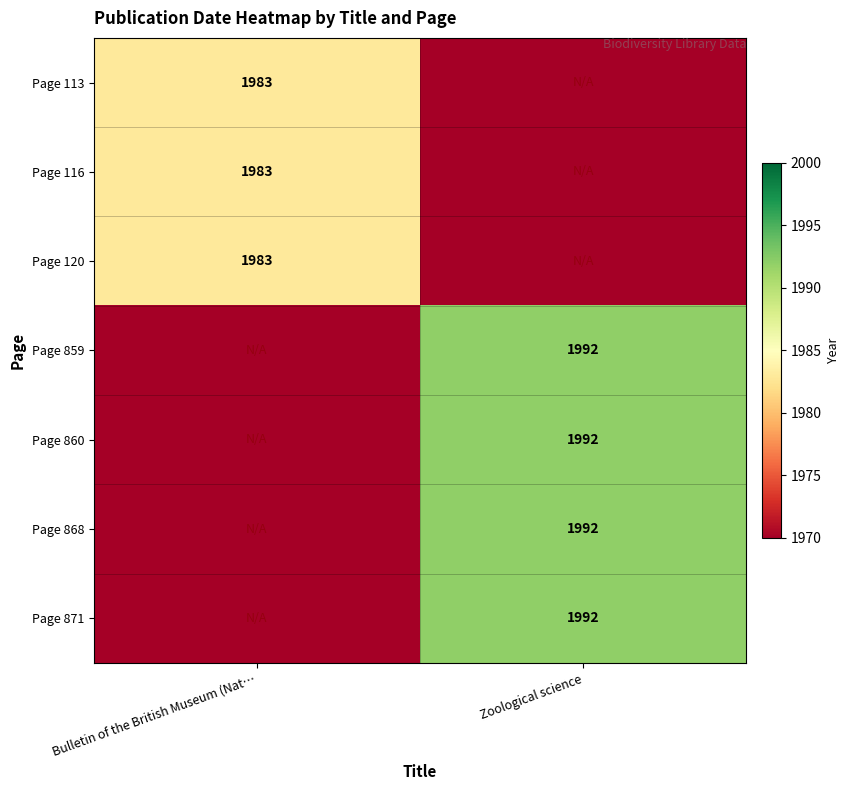

Which category has the lowest value across all series?

Zoological science